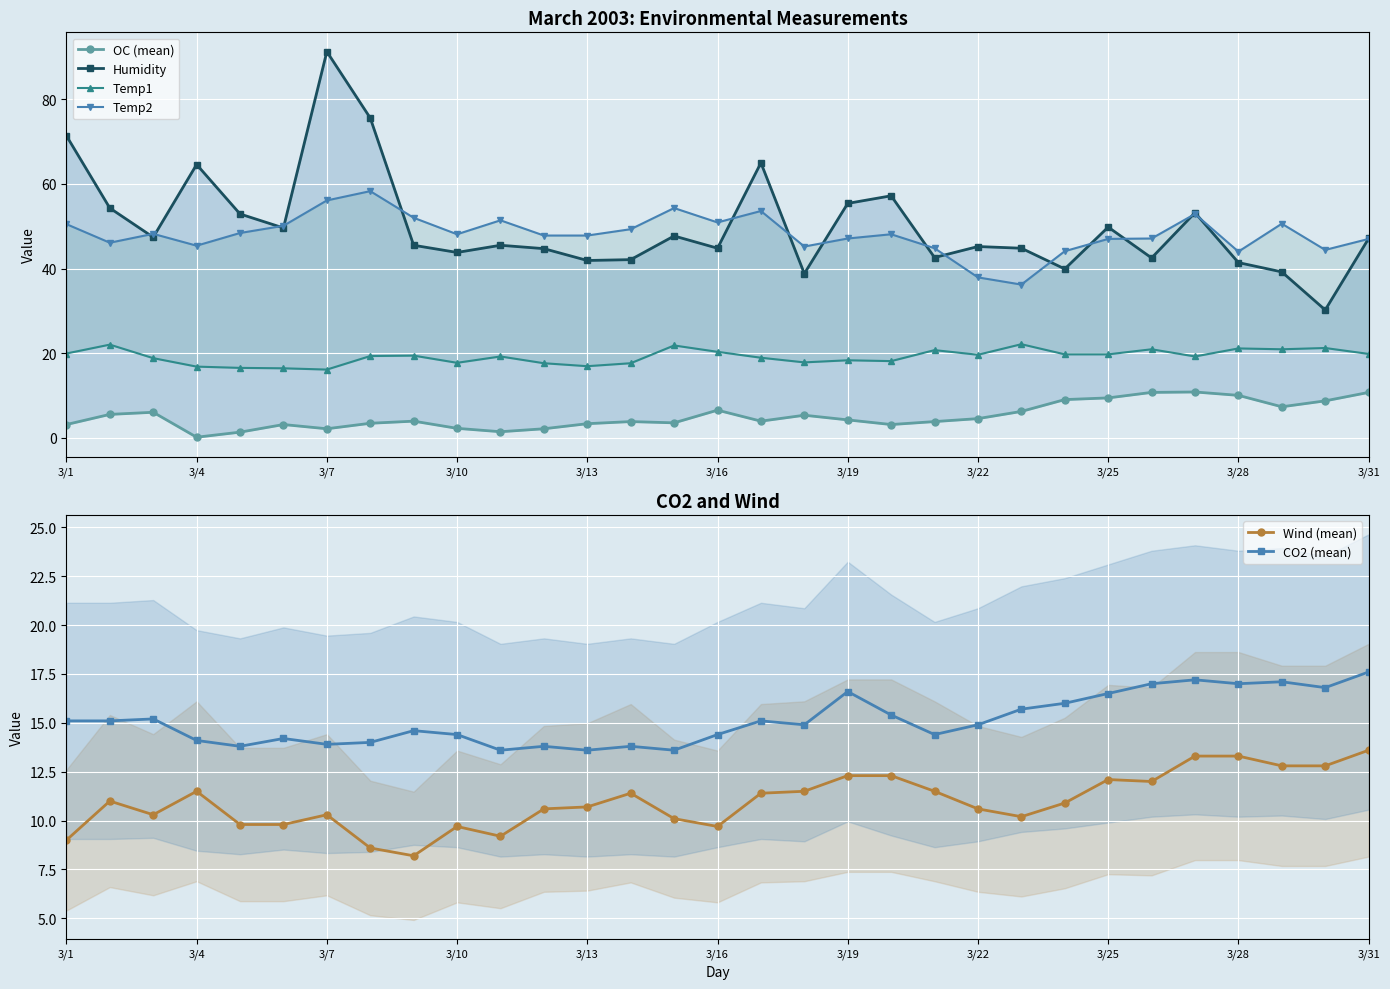

True or false: CO2 (mean) and Wind (mean) intersect in this chart.

False